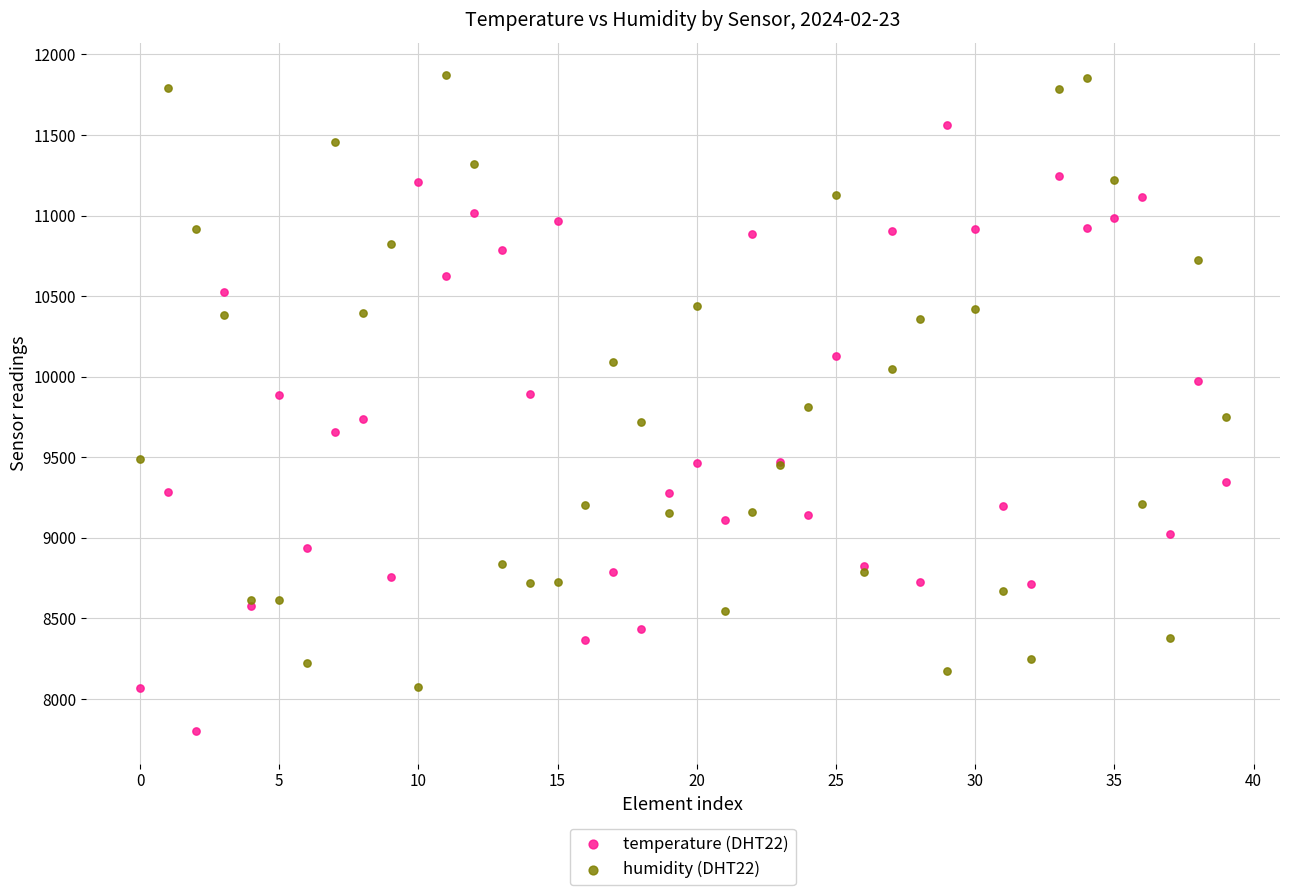

Which series reaches the maximum Y coordinate?

humidity (DHT22)